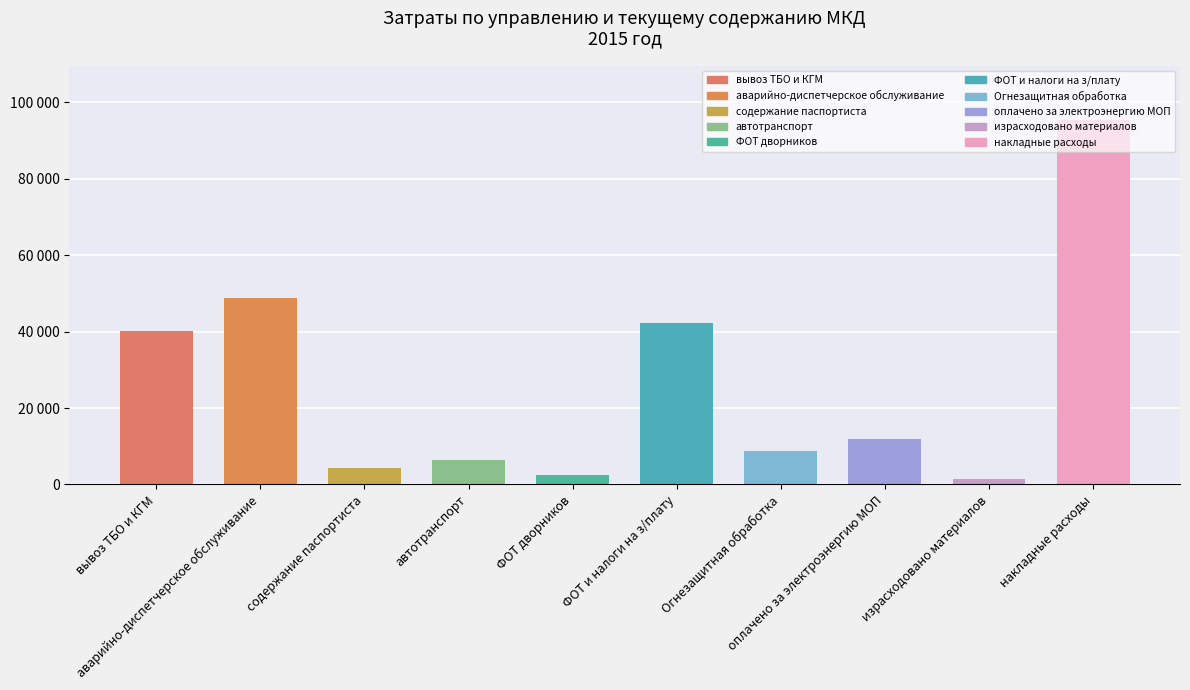

Are the bars horizontal?

No